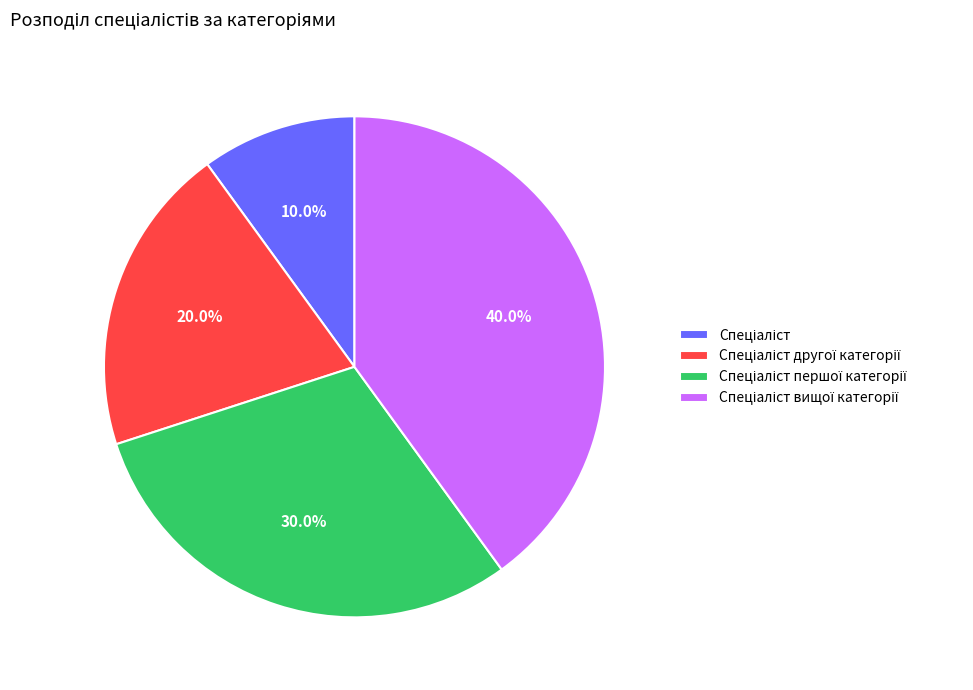

How many slices are in this pie chart?

4